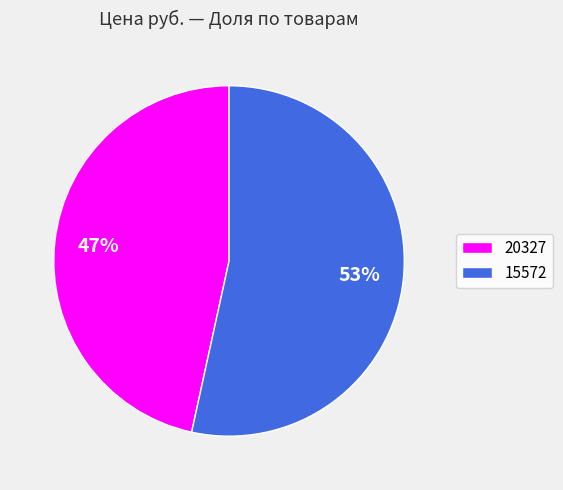

What is the majority slice?

15572